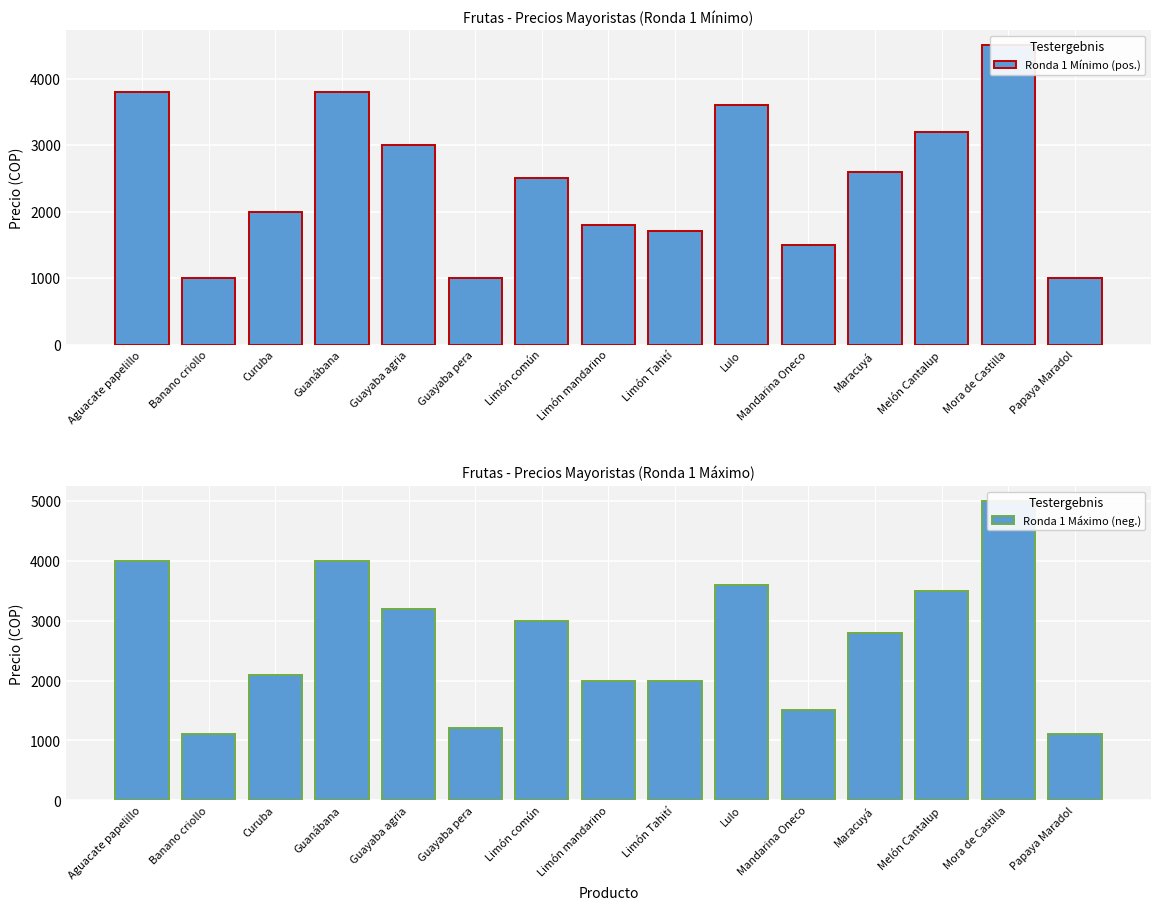

True or false: Ronda 1 Mínimo has a value of 2382 at Lulo.

False